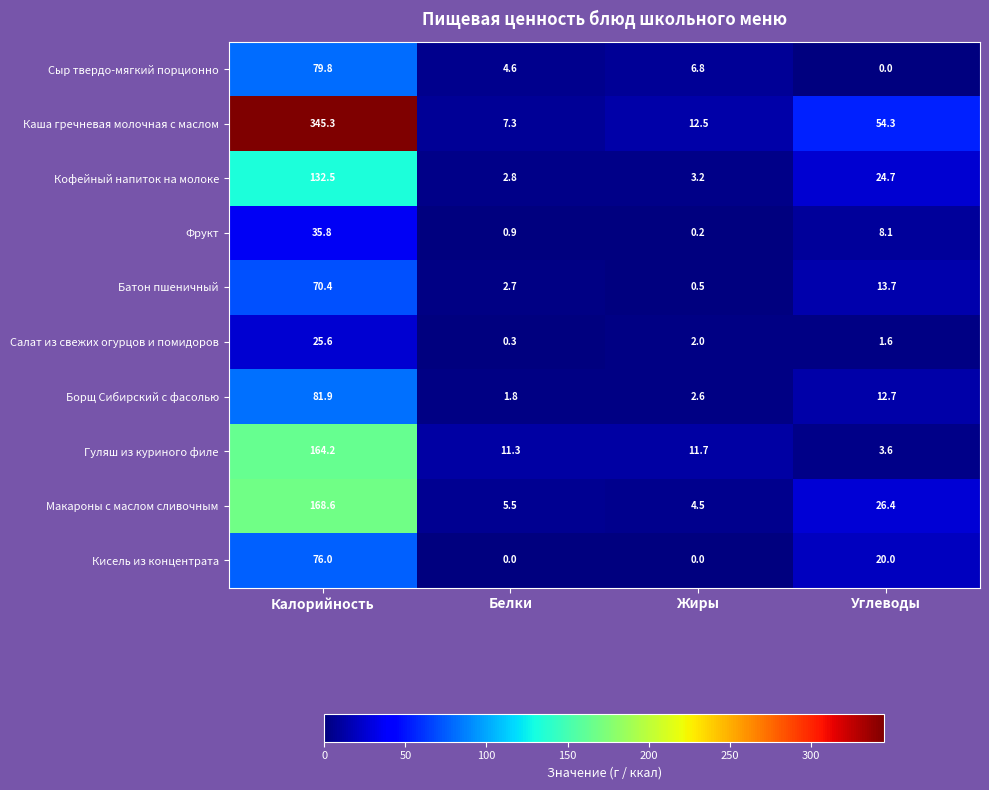

What is the approximate value of Гуляш из куриного филе at Углеводы?

3.6